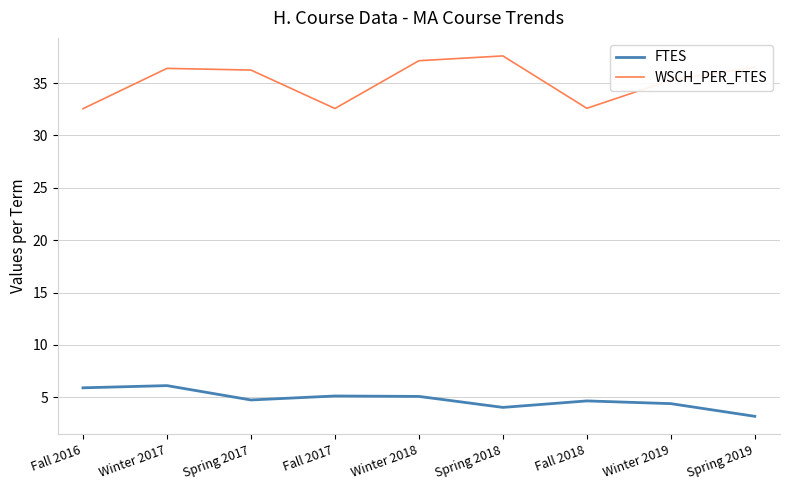

What is the difference between the FTES values at Winter 2019 and Fall 2018?

0.3